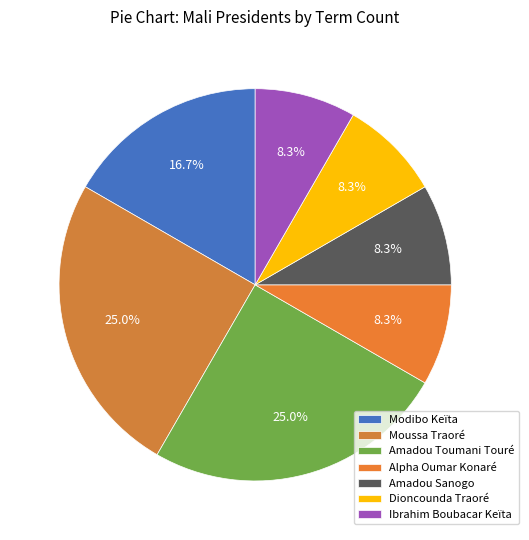

What is the ratio of the value at Moussa Traoré to the value at Dioncounda Traoré?

3.0